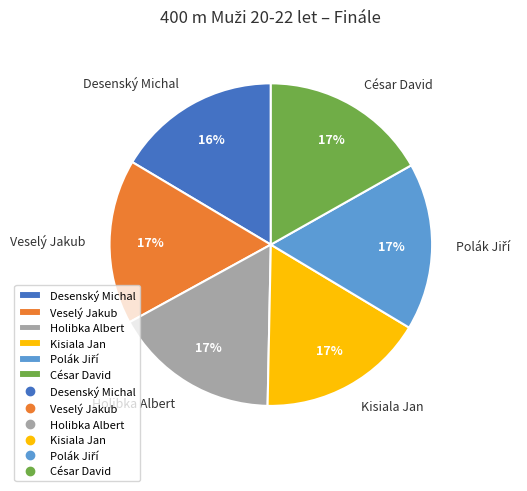

Approximately how many times larger is the value at César David compared to Holibka Albert?

1.0